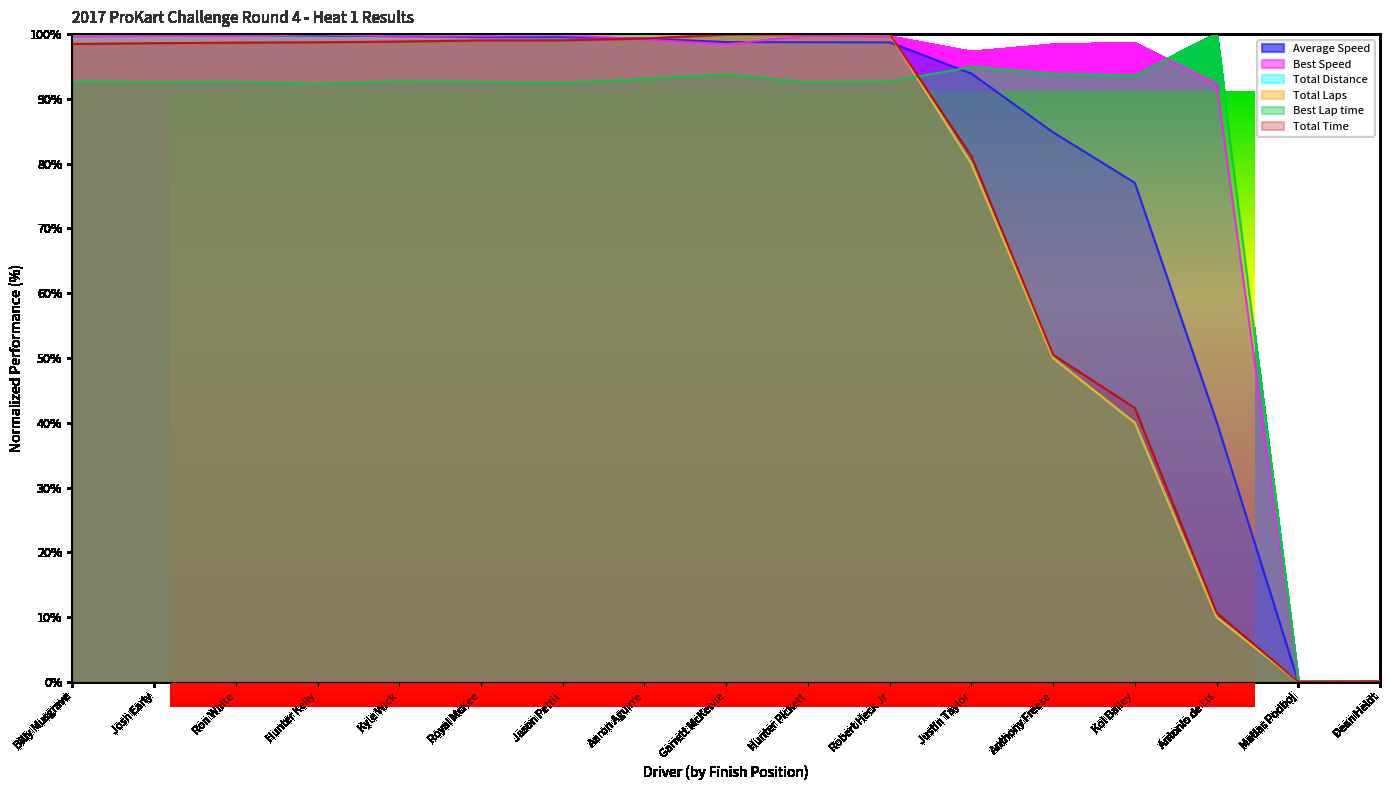

Where do Best Speed and Total Time first cross each other?

Jason Pettit and Aaron Aguirre